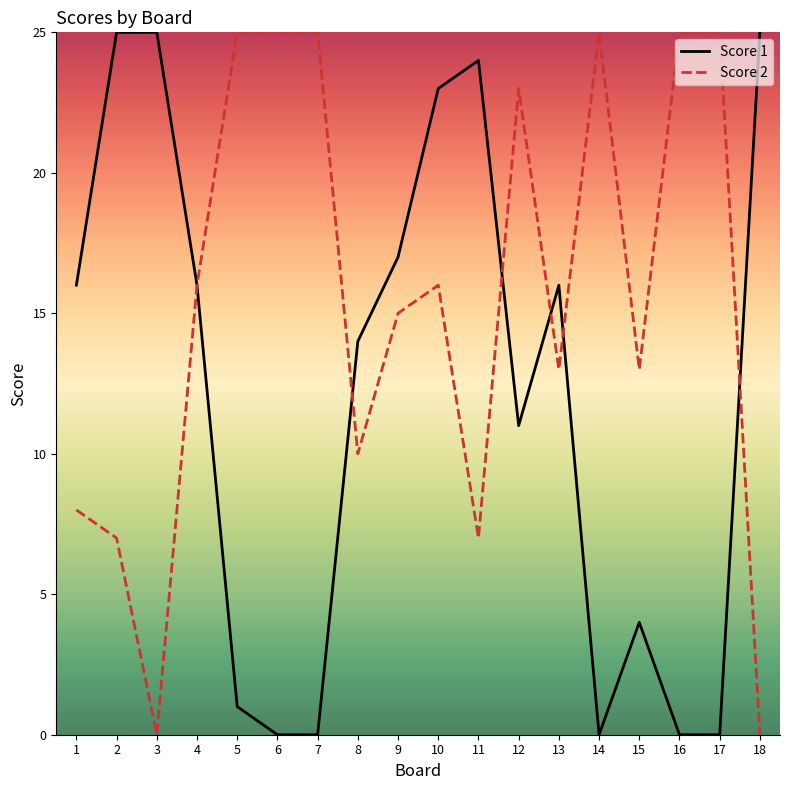

Reading left to right, what are all the values shown in this chart?

Score 1: 16	25	25	16	1	0	0	14	17	23	24	11	16	0	4	0	0	25
Score 2: 8	7	0	16	25	25	25	10	15	16	7	23	13	25	13	25	25	0